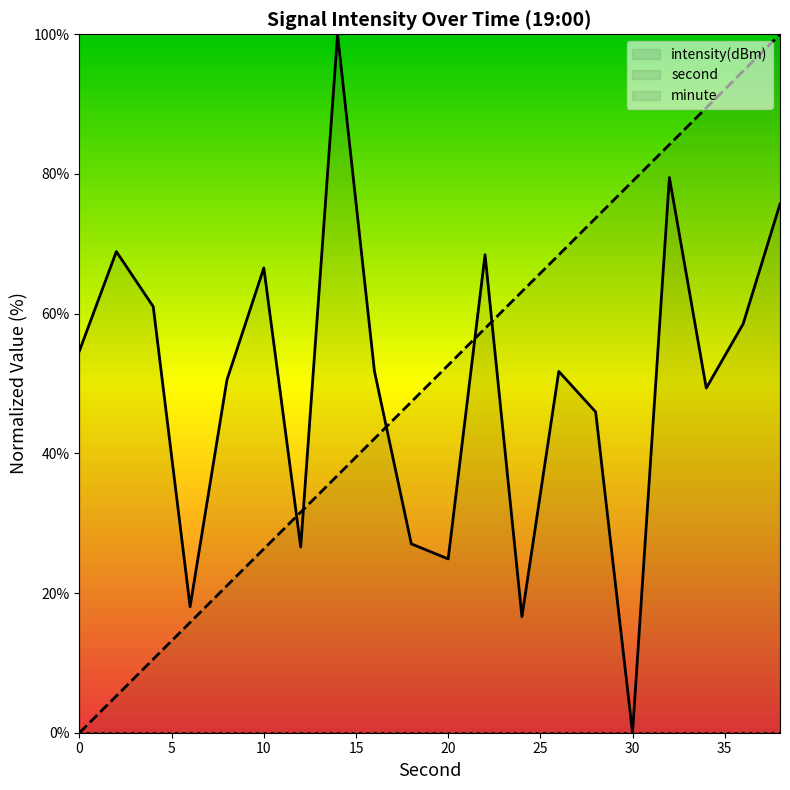

True or false: second has more than 0 interior local peaks.

False